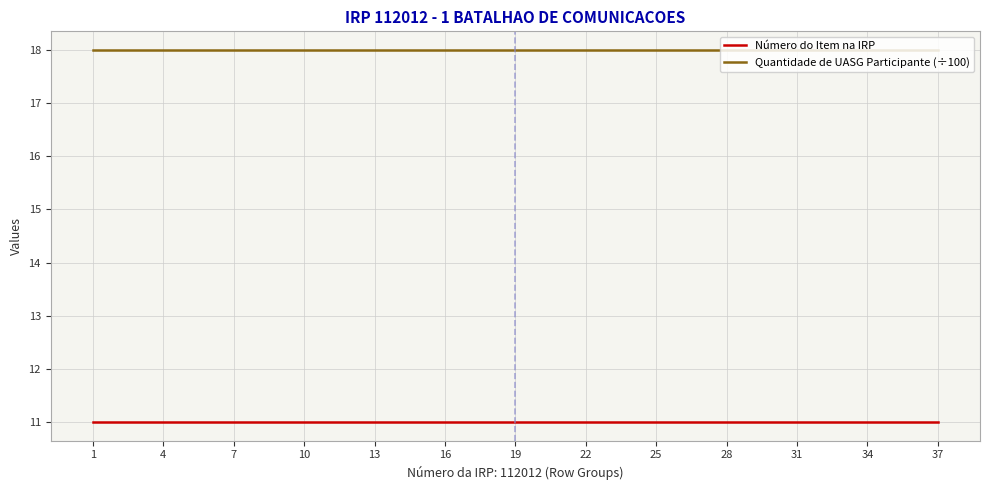

What is the spread (max minus min) of values at 19?

7